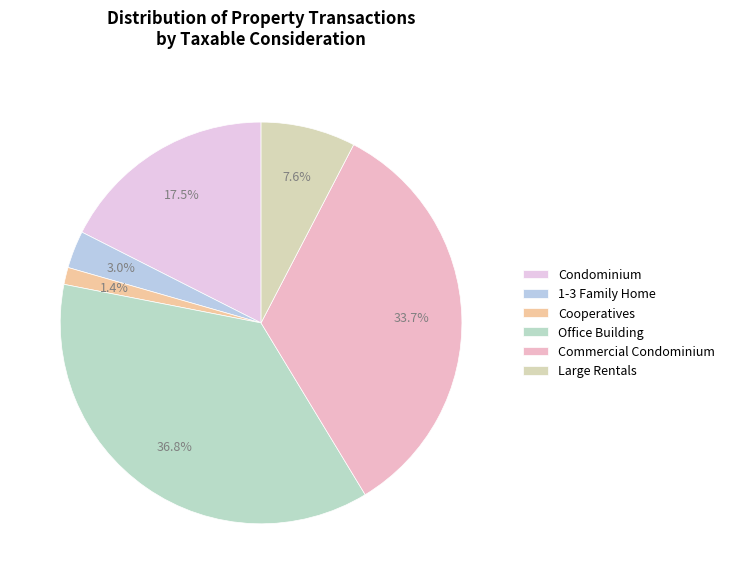

Approximately how many times larger is the value at Commercial Condominium compared to Large Rentals?

4.4